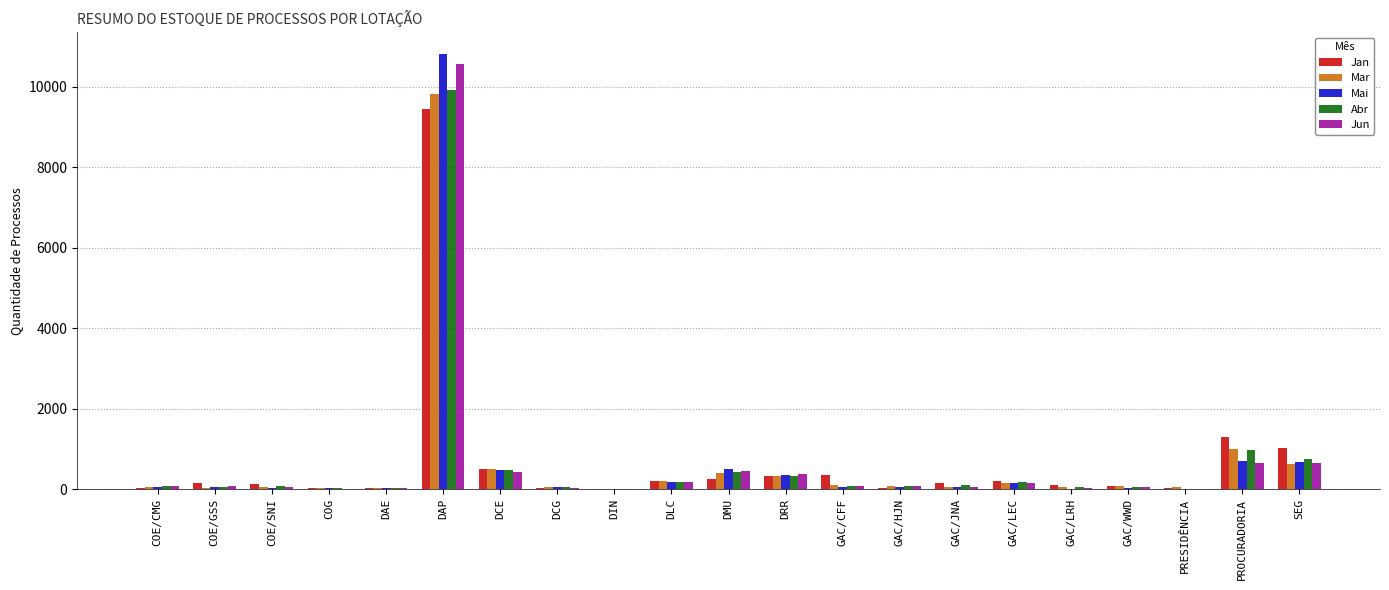

At which label is Jan closest to 4721?

PROCURADORIA